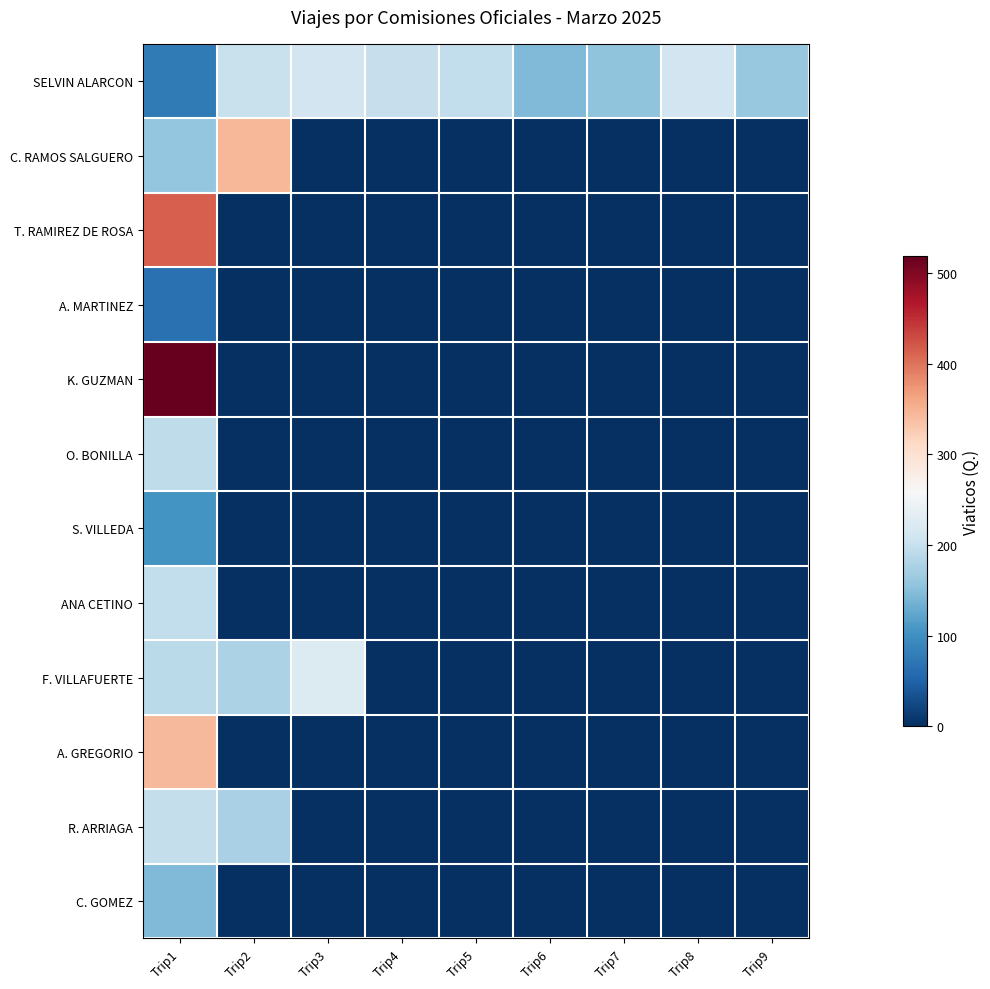

Which category has the highest value across all series?

Trip1